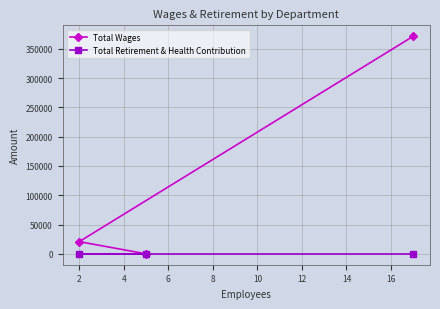

List the series in order of their peak value, lowest first.

Total Retirement & Health Contribution, Total Wages